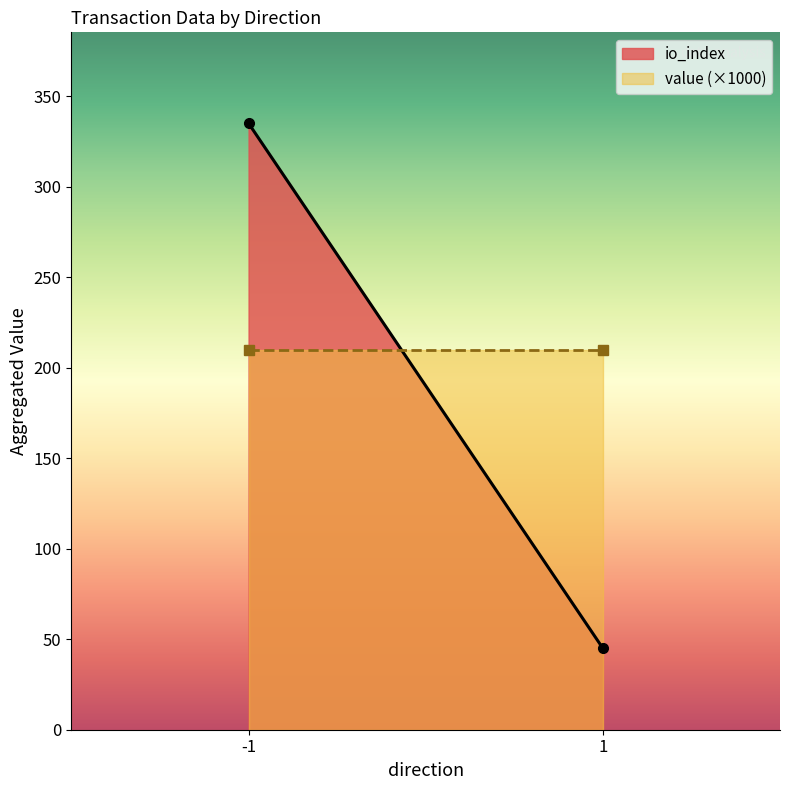

Which series has the widest spread of values?

io_index